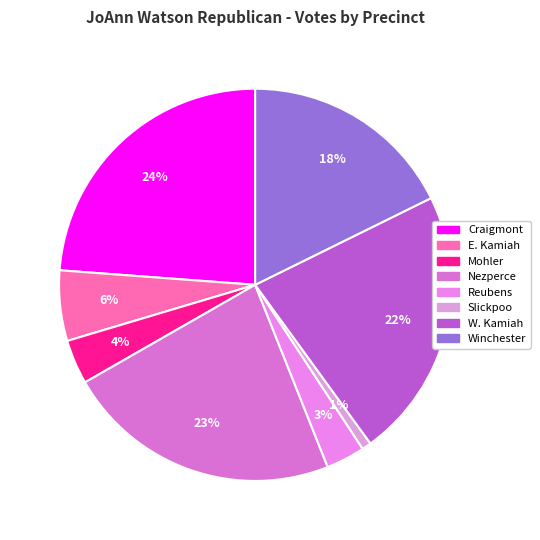

Is E. Kamiah the majority of the pie?

No